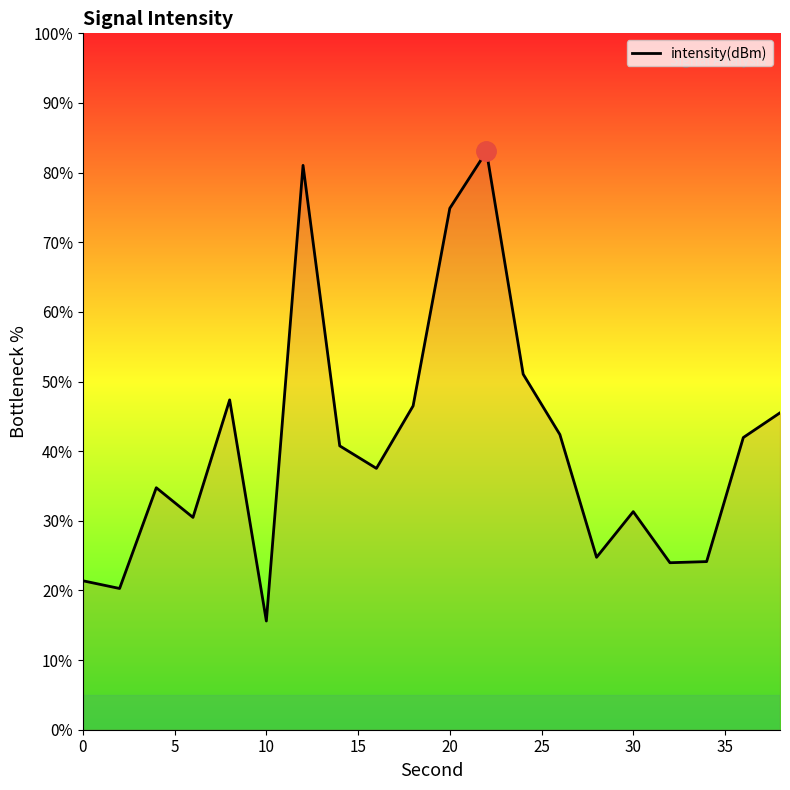

What is the difference between the maximum and minimum values?

67.4